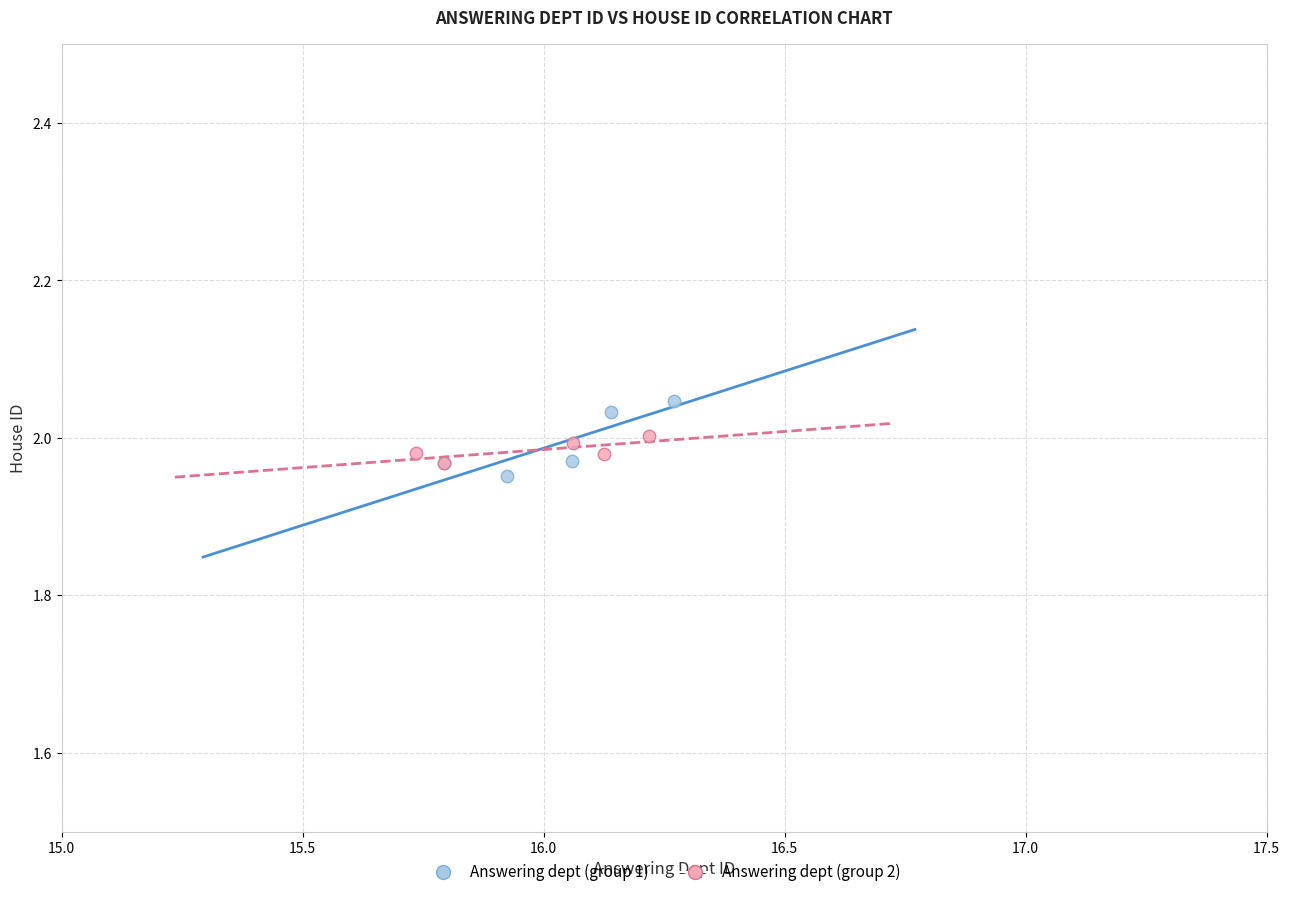

Which series reaches the maximum Y coordinate?

Answering dept (group 1)